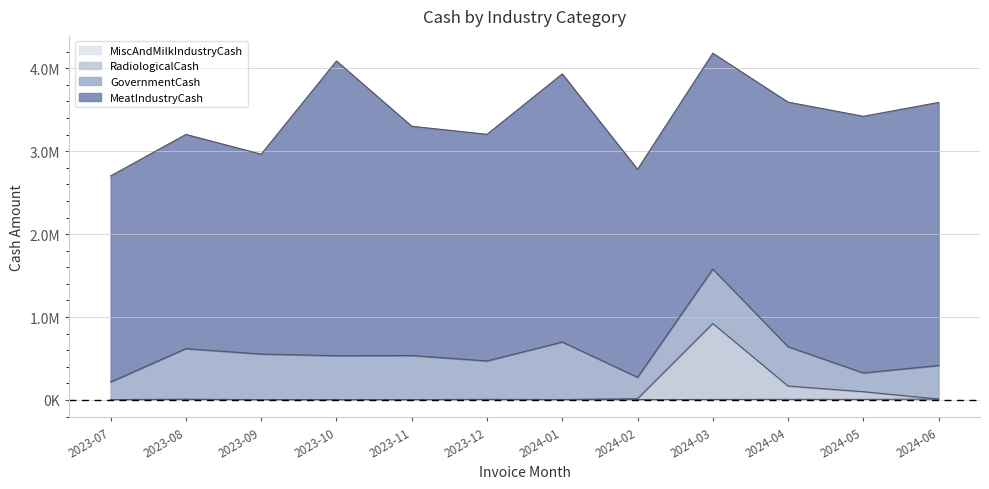

What is the difference between the RadiologicalCash values at 2023-11 and 2024-05?

94825.6